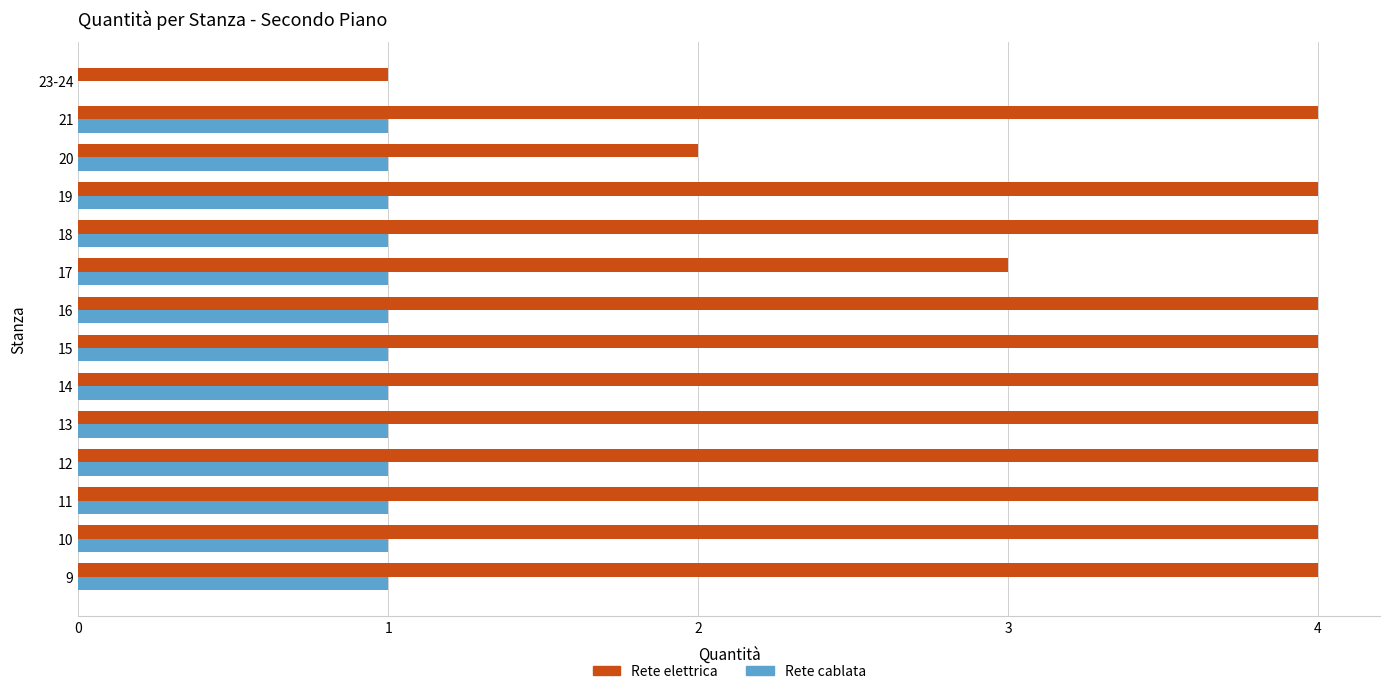

The Rete cablata series shows 1 at 19. True or false?

True